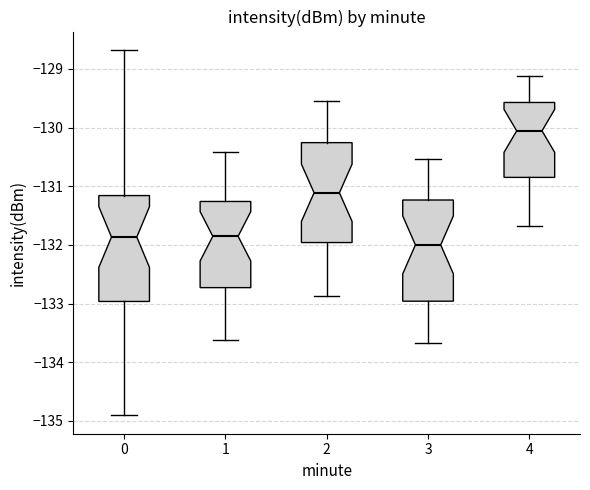

Which box's median line is the highest?

4